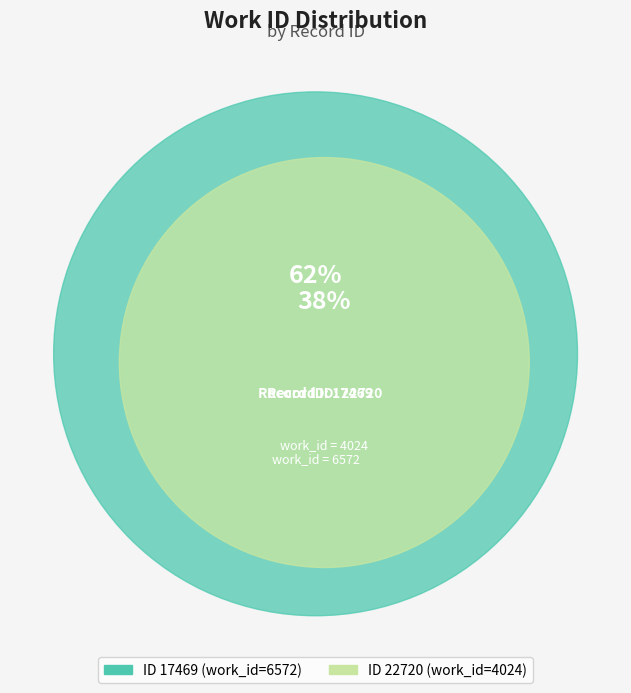

What percentage is the 22720 slice, to the nearest percent?

38%